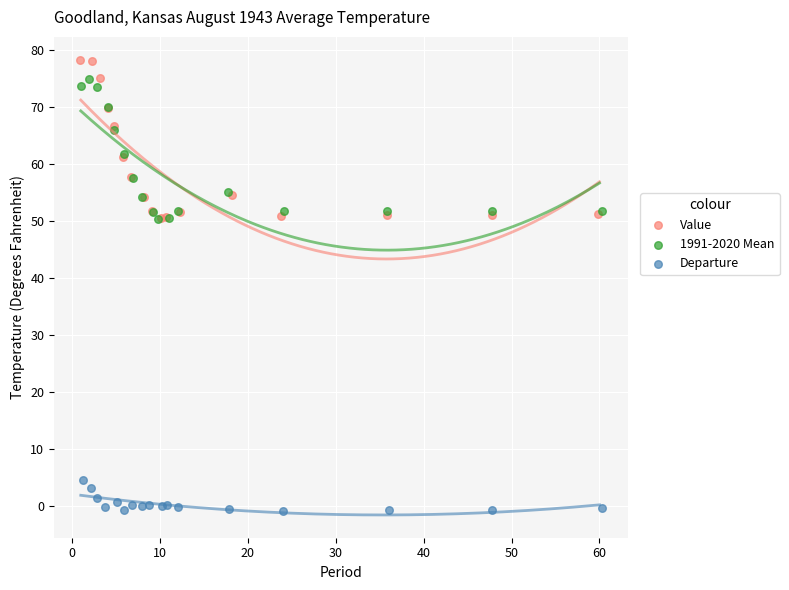

Which series has the largest Y range (max minus min)?

Value